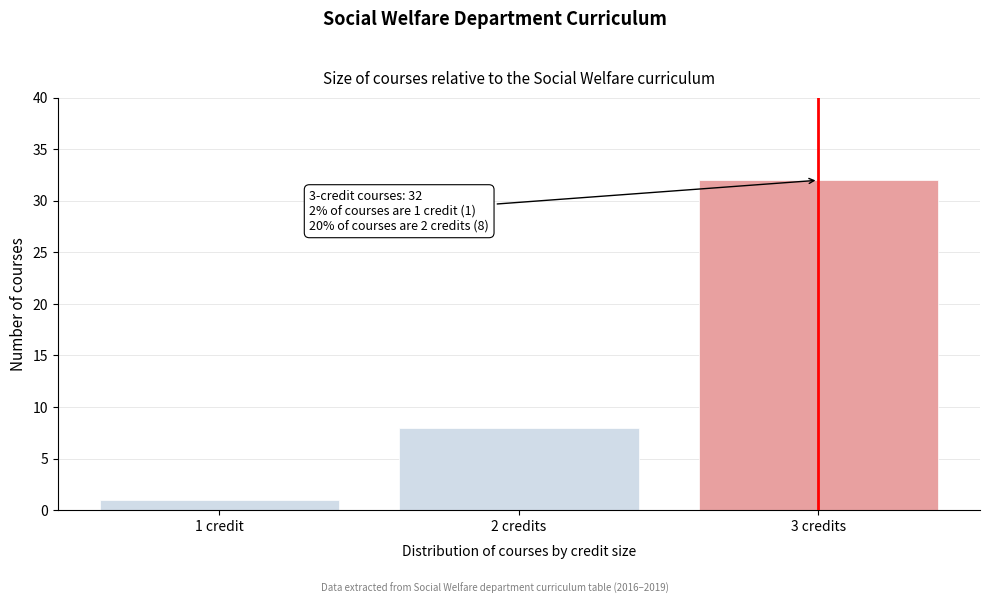

Reading right to left, extract all data points from this chart.

3 credits=32	2 credits=8	1 credit=1